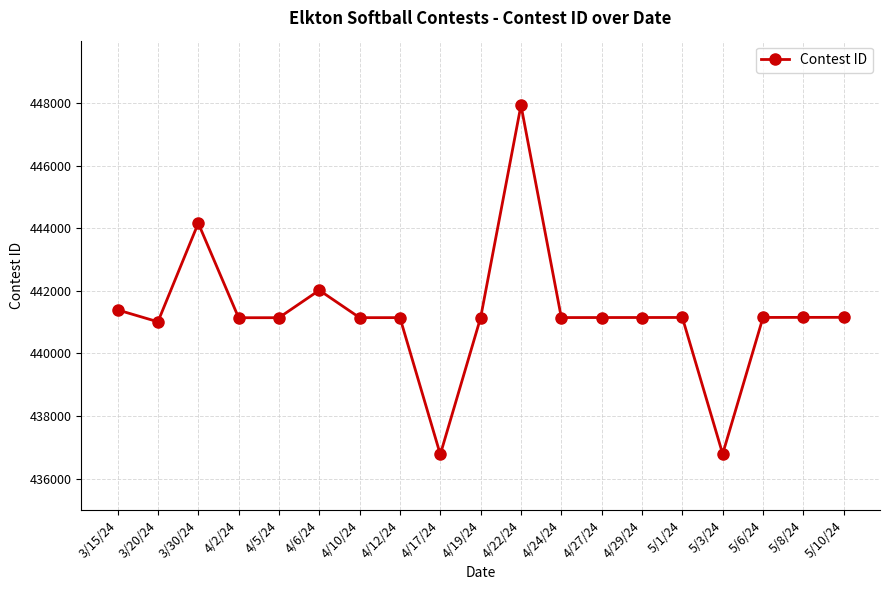

At which category does the data reach its first local valley?

3/20/24